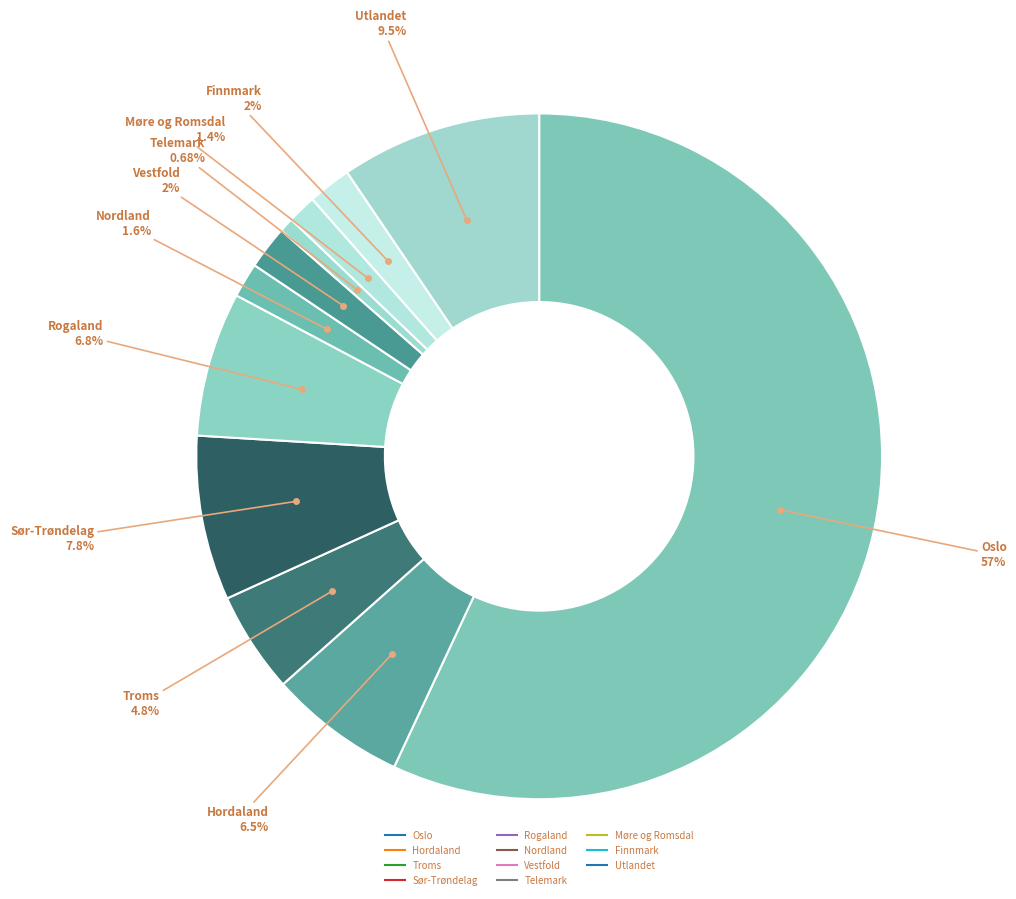

Count the number of slices in the pie.

11